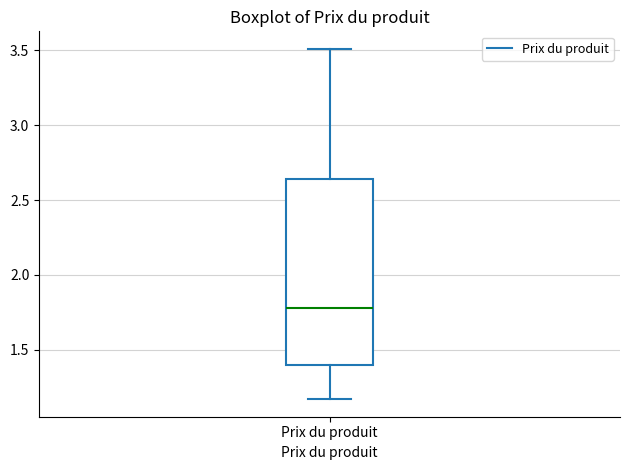

Transcribe this box plot: give where the median line is, the range the box spans, and where the two whiskers end, as read against the y-axis. The values are not printed on the chart, so give them approximately, as read against the axis.

median 1.80, box 1.40 to 2.65, whiskers 1.15 to 3.50